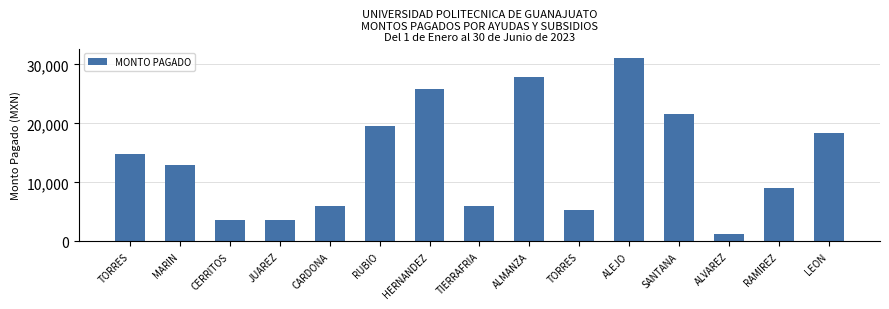

How many values are below 12916?

7